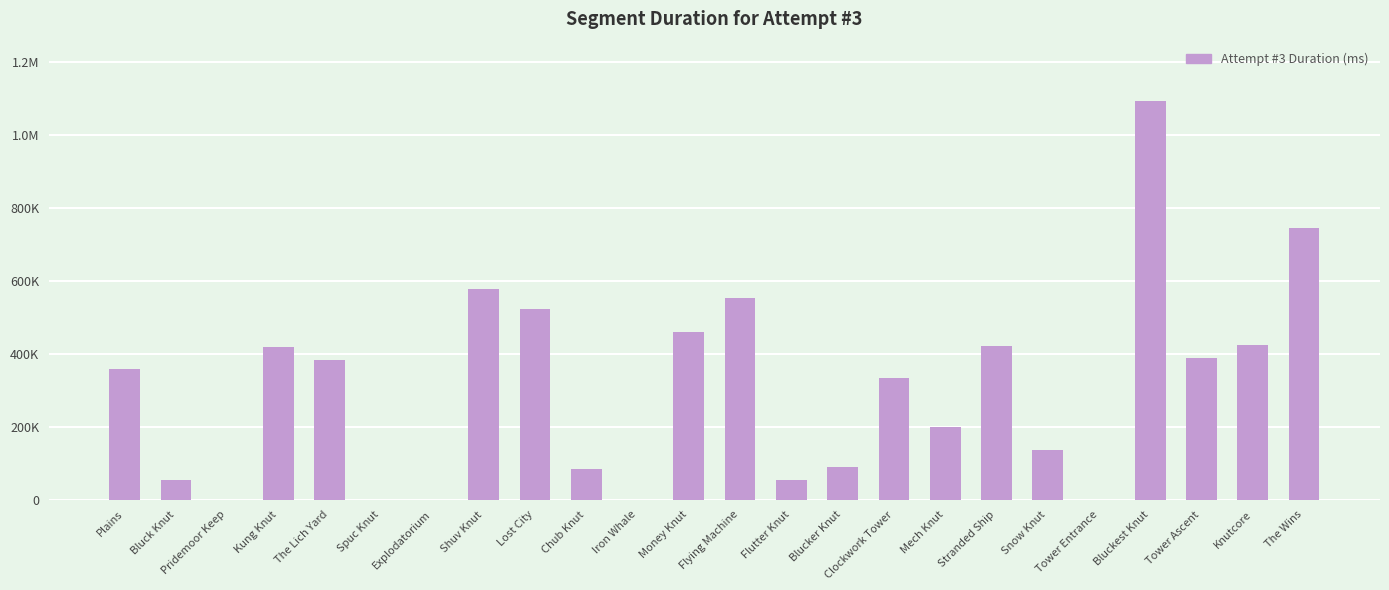

The value at Knutcore is 590636. True or false?

False